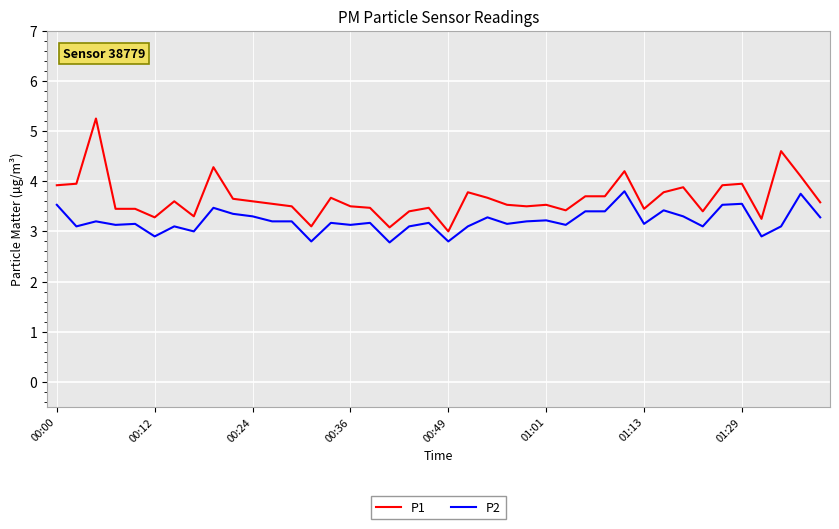

True or false: P2 and P1 cross at least once.

False